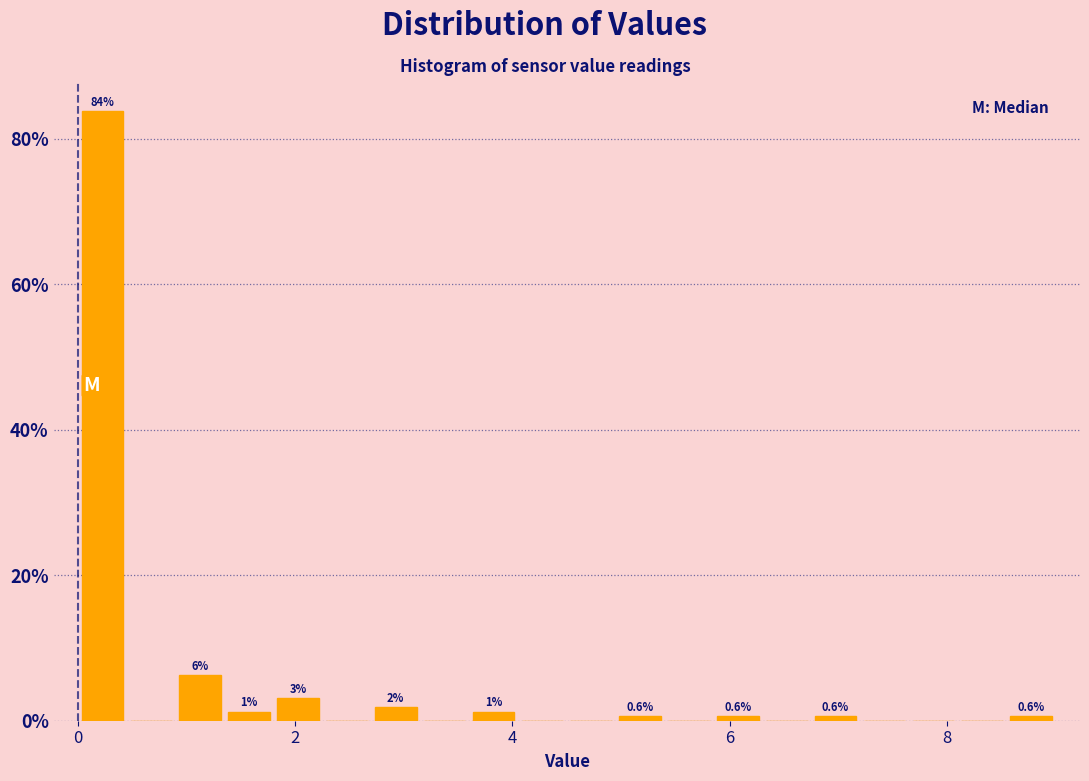

Read against the x-axis, roughly where is the centre of the tallest bar?

0.2